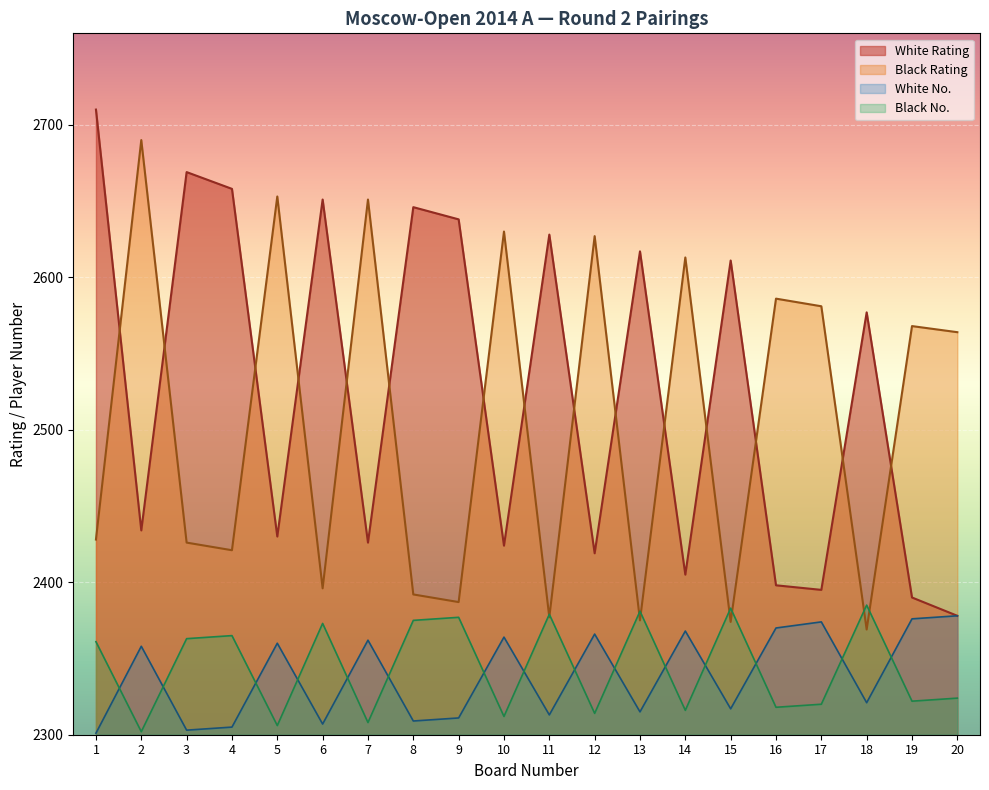

True or false: Black No. and White No. cross at least once.

True